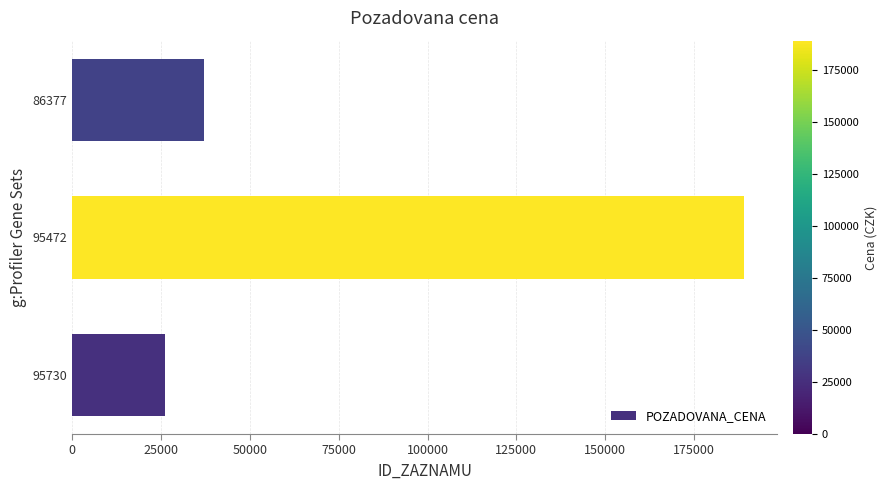

What is the approximate value at 95730, to the nearest 100?

26100